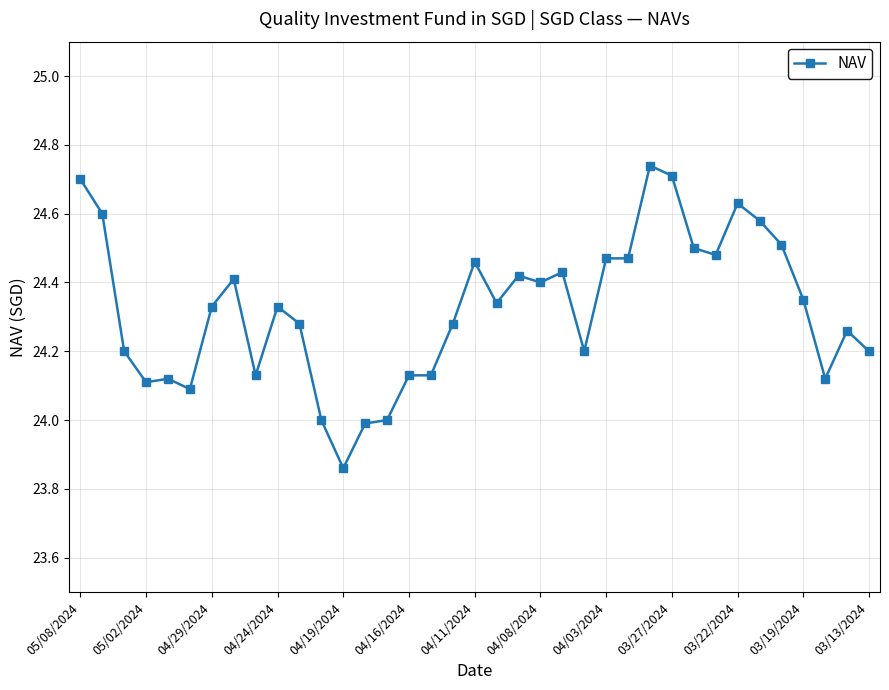

What is the sum of all values?

900.0